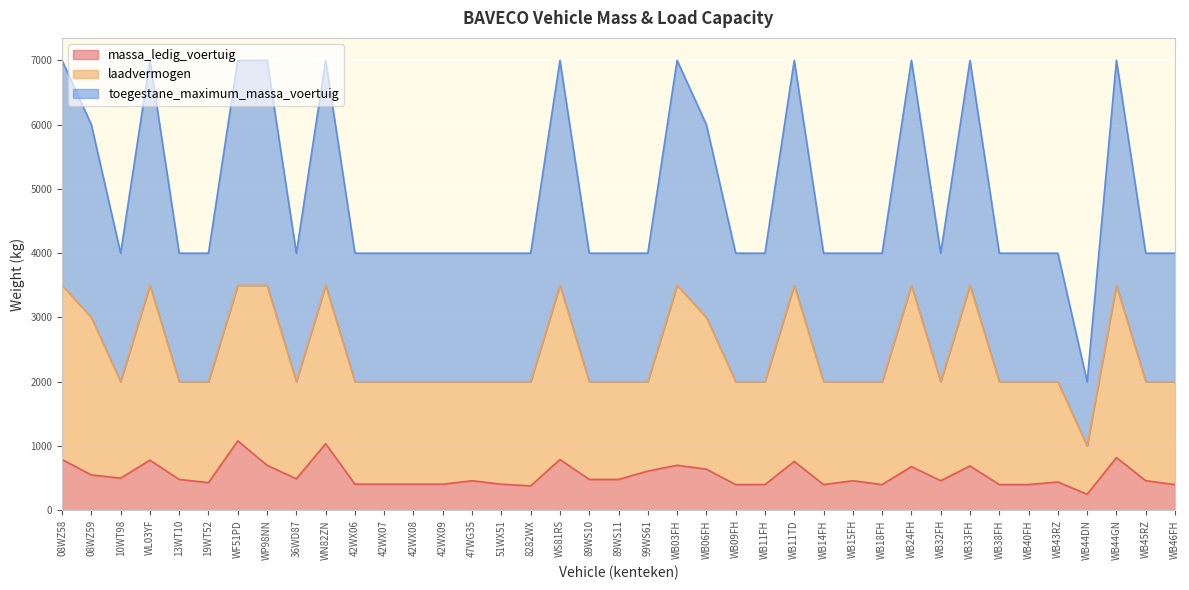

Rank the series by their maximum value, from lowest to highest.

massa_ledig_voertuig, laadvermogen, toegestane_maximum_massa_voertuig